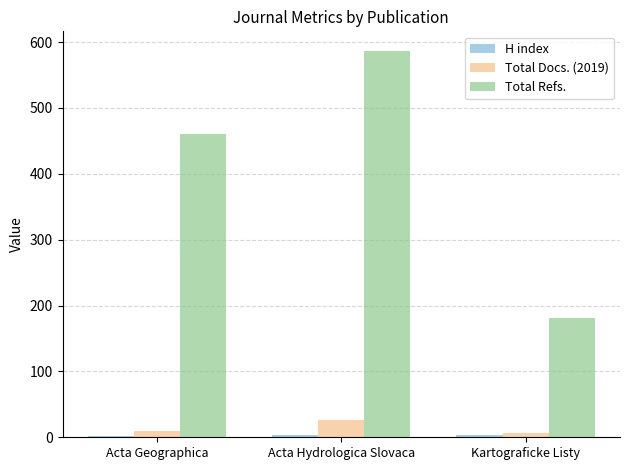

What is the value of the Total Docs. (2019) bar at the 2nd from the left?

26